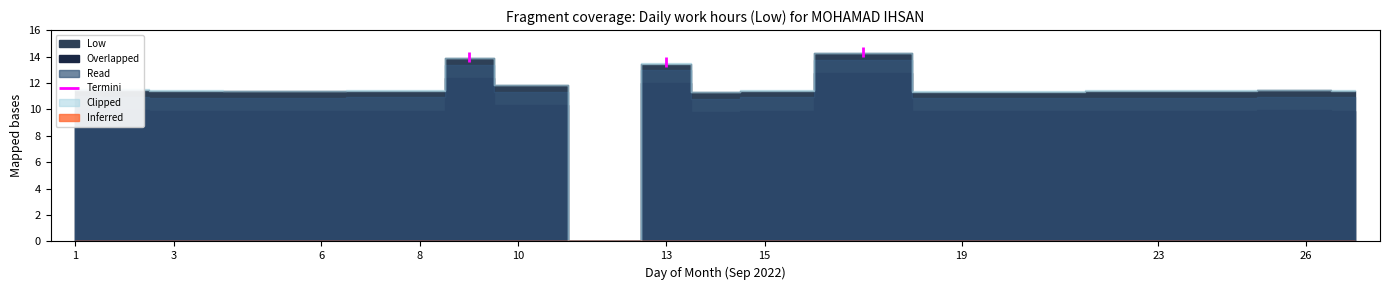

Rank the categories by value from lowest to highest.

12, 14, 19, 20, 5, 6, 24, 3, 23, 7, 8, 15, 27, 26, 2, 1, 10, 13, 9, 17